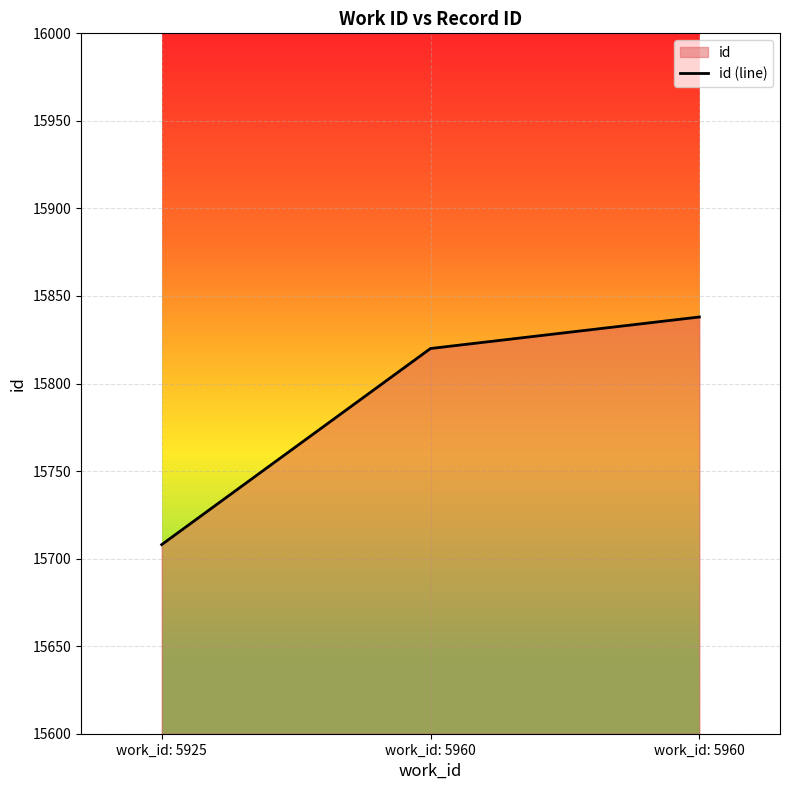

List the labels in order of value, smallest first.

work_id: 5925, work_id: 5960, work_id: 5960